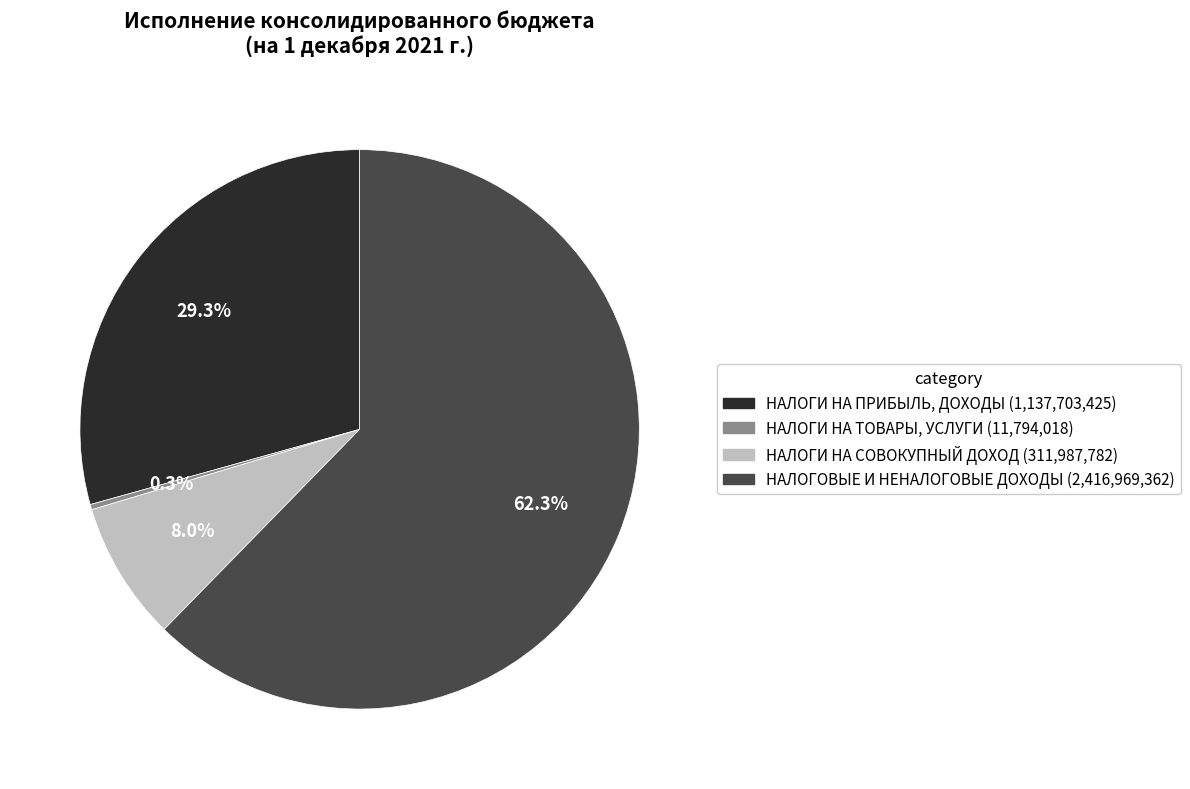

How many segments does this pie chart have?

4